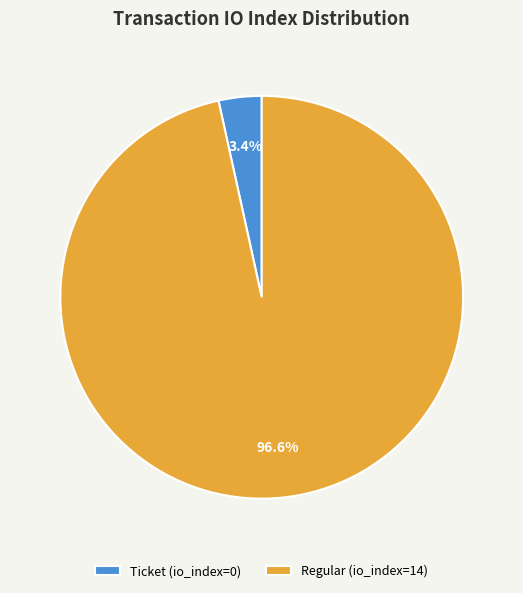

Between Ticket (io_index=0) and Regular (io_index=14), which is larger?

Regular (io_index=14)